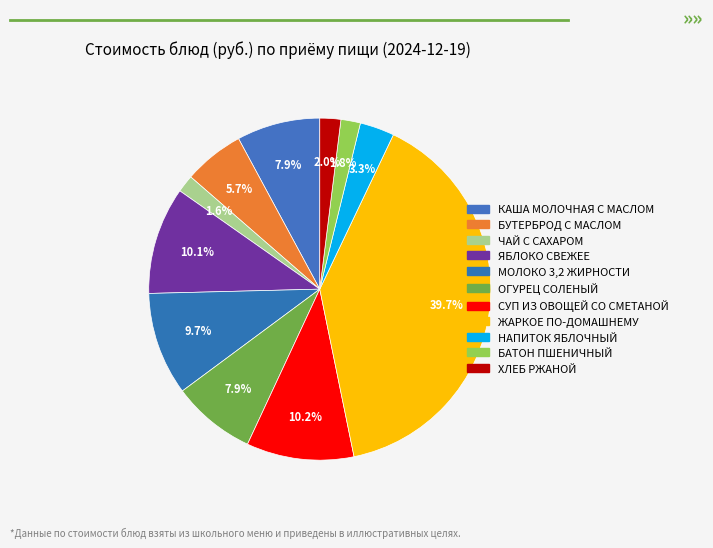

The СУП ИЗ ОВОЩЕЙ СО СМЕТАНОЙ slice represents 10% of the pie. True or false?

True